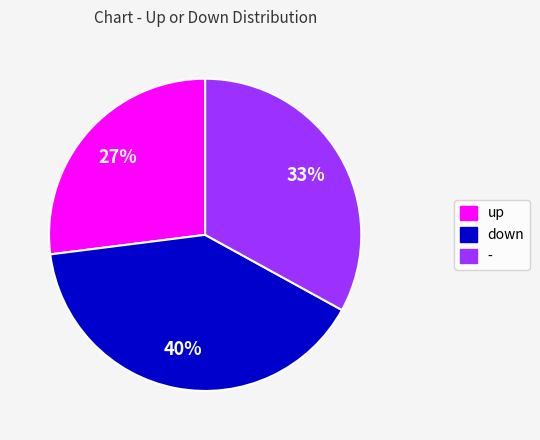

To the nearest percent, what portion does - represent?

33%